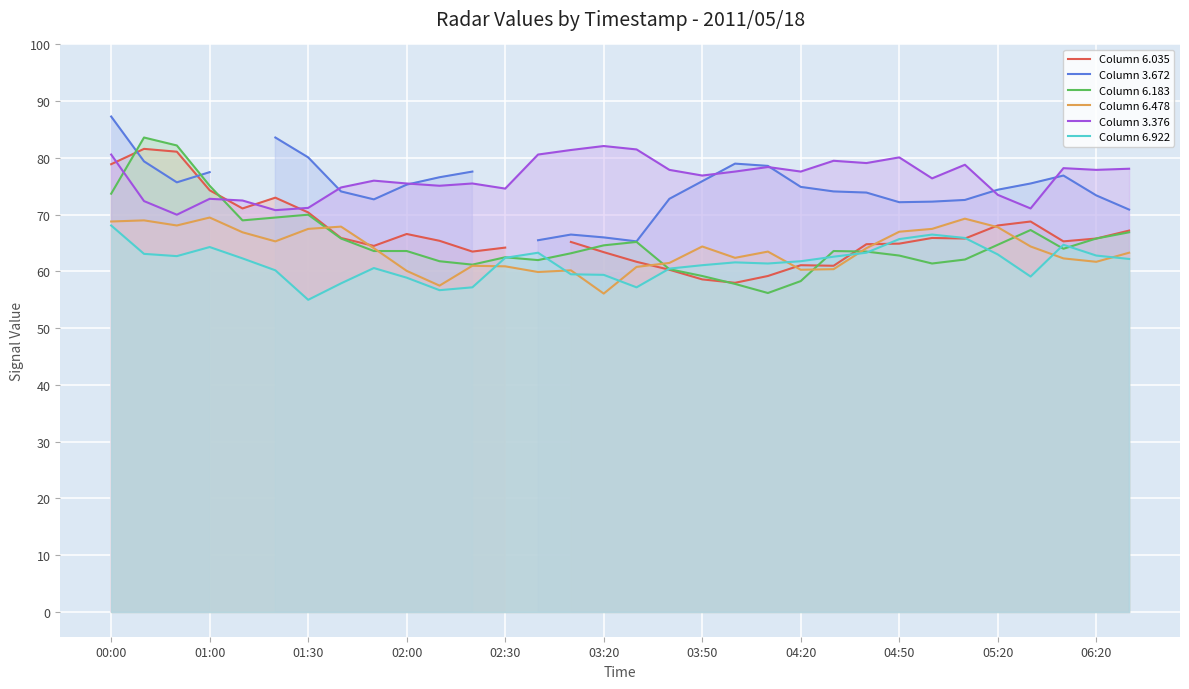

Which series has the largest total across all categories?

3.376 km